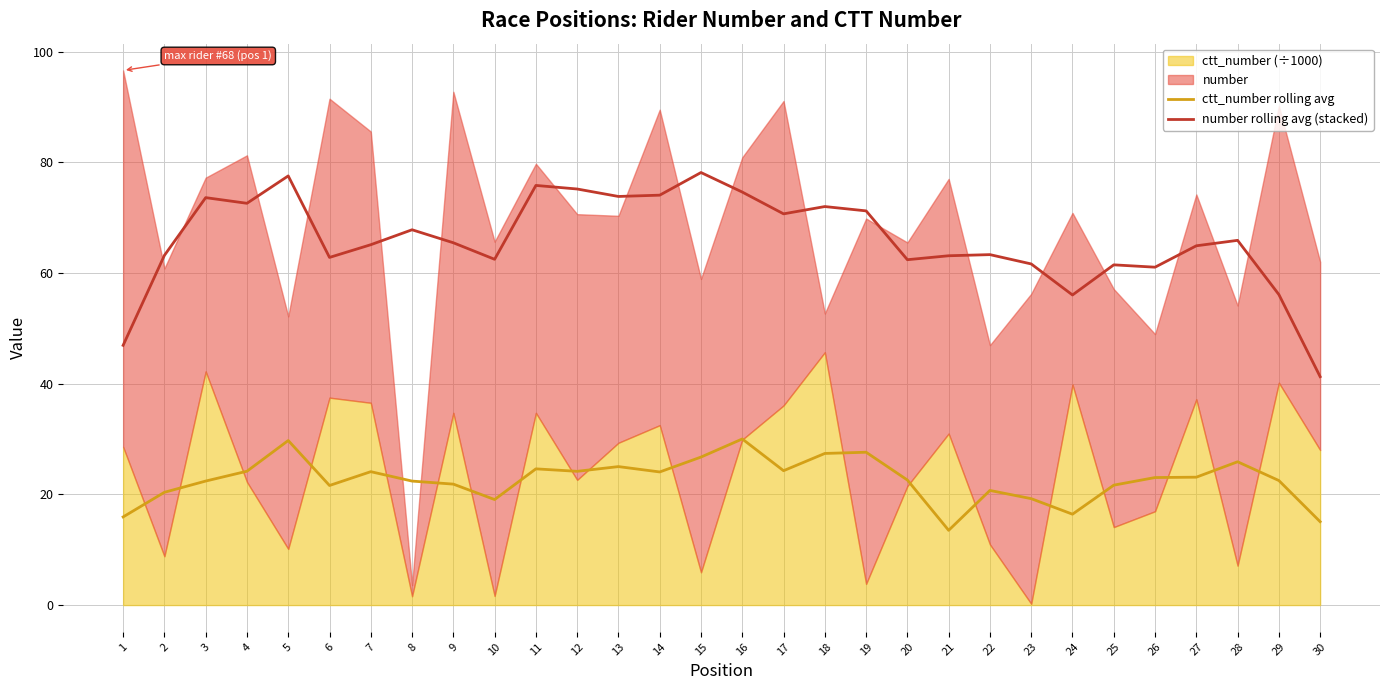

Reading left to right, extract all data points from this chart.

ctt_number rolling avg: 1=15.9	2=20.4	3=22.4	4=24.2	5=29.7	6=21.6	7=24.1	8=22.4	9=21.8	10=19.1	11=24.6	12=24.2	13=25.0	14=24.0	15=26.7	16=30.0	17=24.3	18=27.4	19=27.6	20=22.6	21=13.5	22=20.7	23=19.2	24=16.4	25=21.7	26=23.0	27=23.1	28=25.9	29=22.5	30=15.1
number rolling avg (stacked): 1=46.9	2=63.2	3=73.6	4=72.6	5=77.5	6=62.8	7=65.1	8=67.8	9=65.4	10=62.5	11=75.8	12=75.2	13=73.8	14=74.0	15=78.1	16=74.6	17=70.7	18=72.0	19=71.2	20=62.4	21=63.1	22=63.3	23=61.6	24=56.0	25=61.5	26=61.0	27=64.9	28=65.9	29=56.1	30=41.3